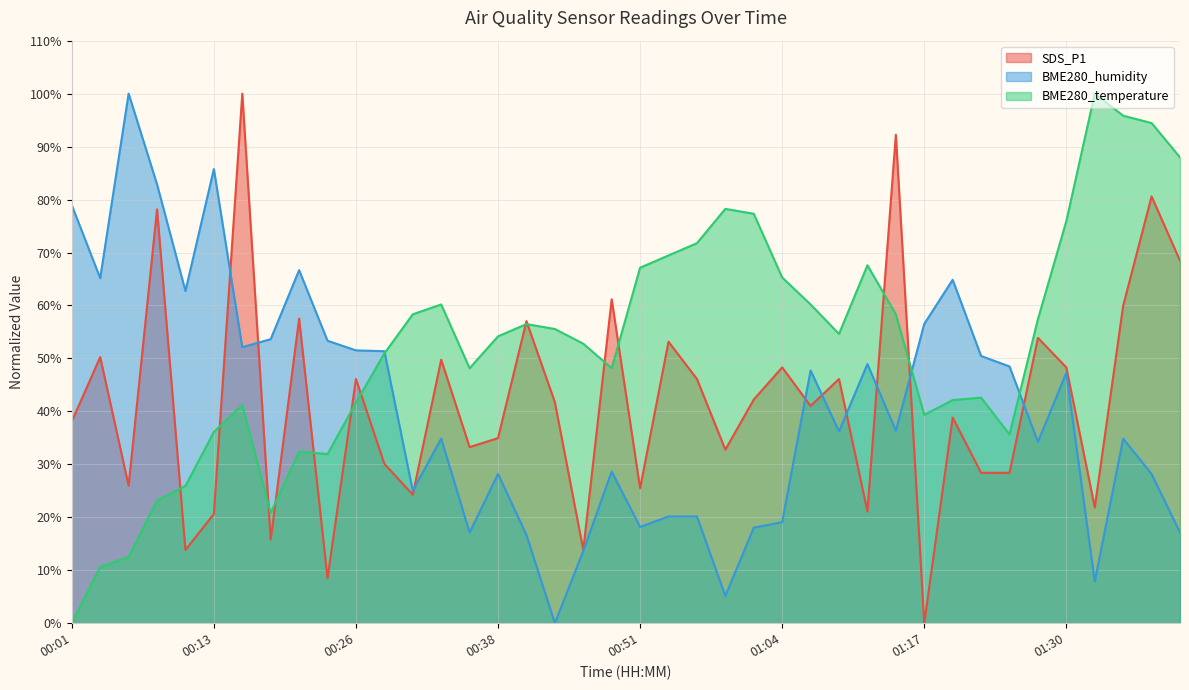

What is the label of the 37th point from the right?

00:08